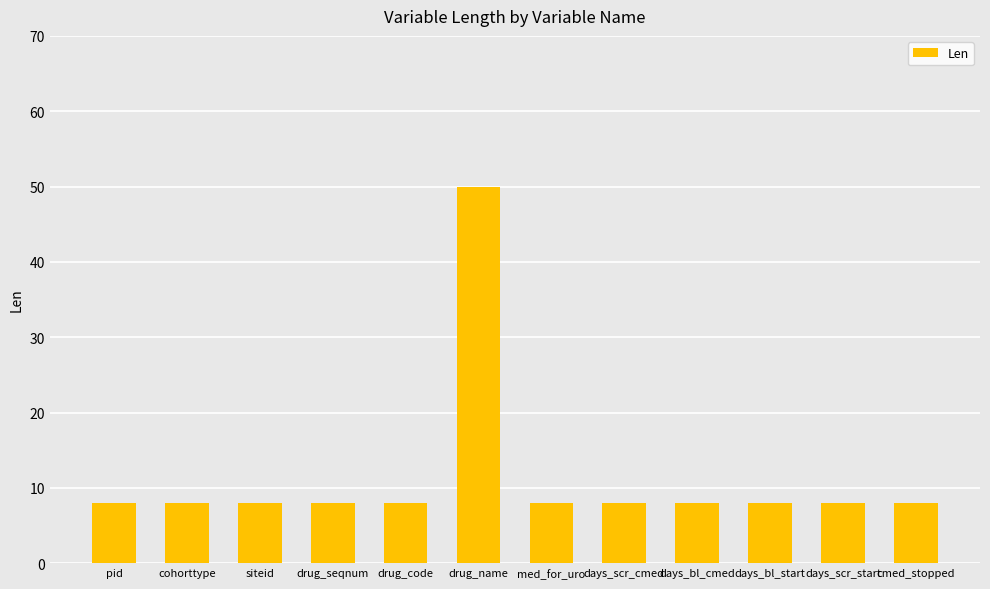

How many data points does each series have?

12